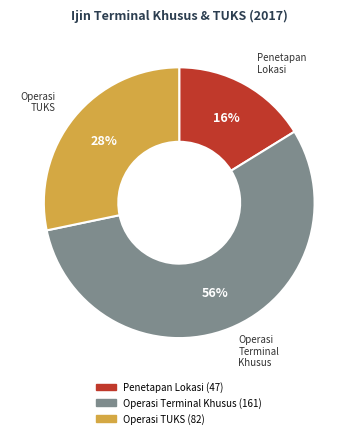

To the nearest percent, what is the average slice percentage?

33%